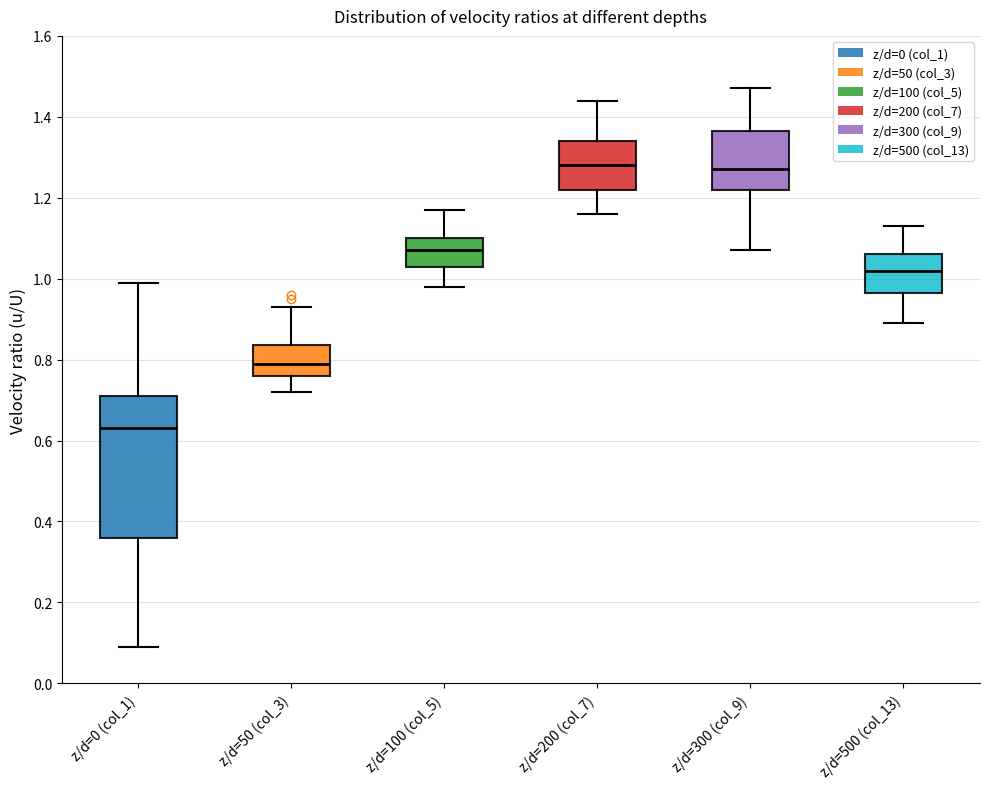

Which box's median line is the lowest?

z/d=0 (col_1)